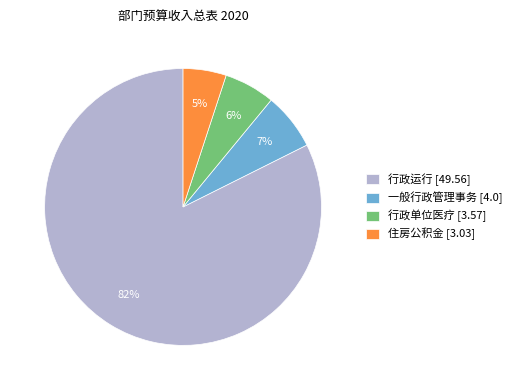

Which has a higher value, 行政单位医疗 [3.57] or 一般行政管理事务 [4.0]?

一般行政管理事务 [4.0]